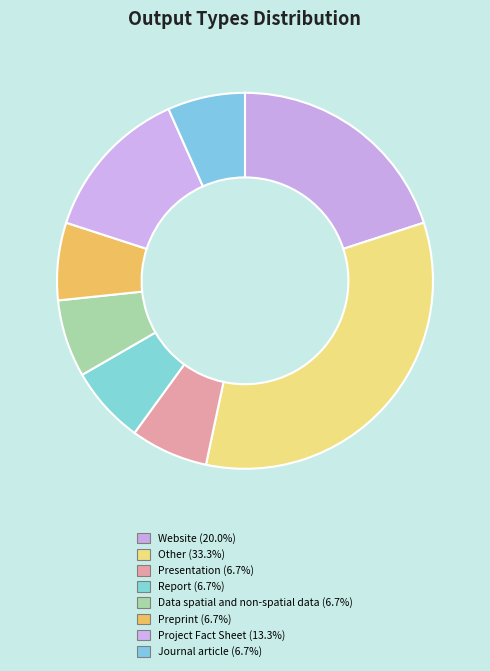

To the nearest percent, what percentage of the pie is Journal article?

7%